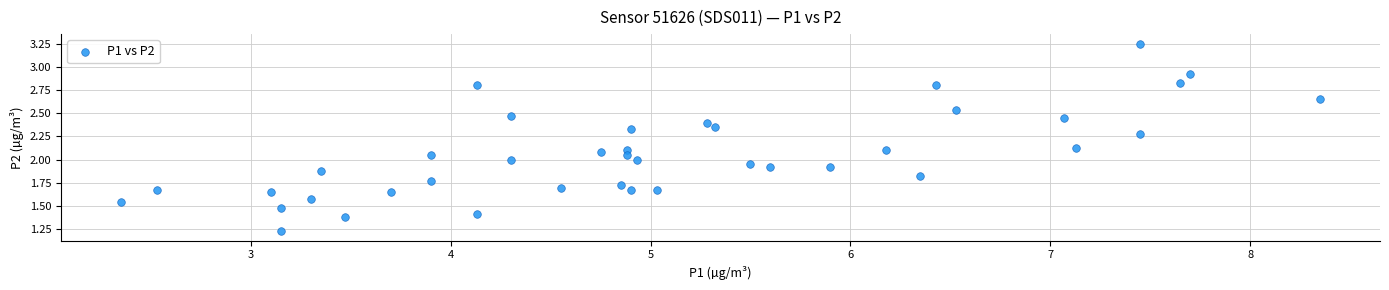

What is the range of X values (max minus min)?

6.0